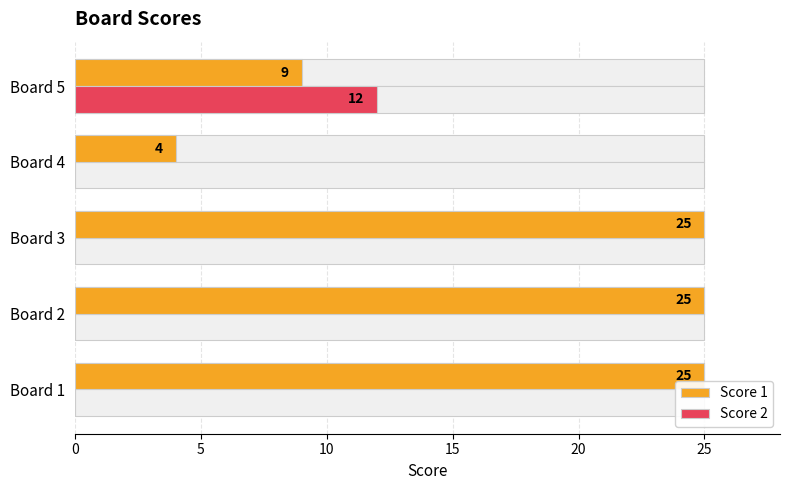

Is it true that Score 1 equals 6 at Board 3?

False